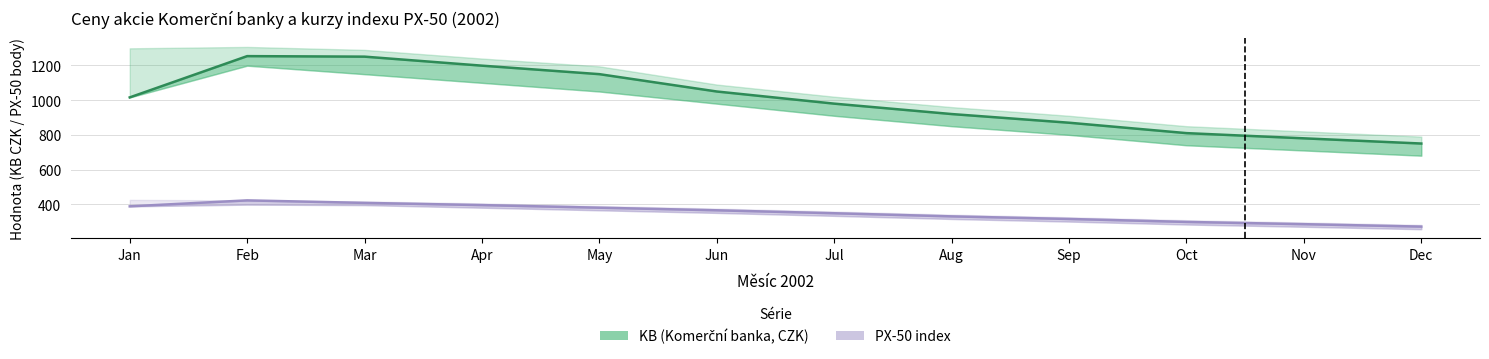

Which series changed the most between Sep and Dec?

KB (CZK)